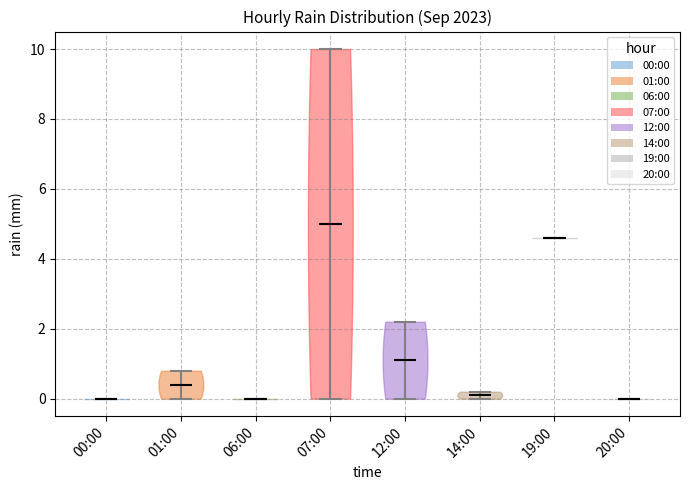

Reading left to right, read every violin against the y-axis: where its median line is, and the lowest and highest points it reaches. The values are not printed on the chart, so give them approximately, as read against the axis.

00:00: median line 0.0, lowest point 0.0, highest point 0.0
01:00: median line 0.4, lowest point 0.0, highest point 0.8
06:00: median line 0.0, lowest point 0.0, highest point 0.0
07:00: median line 5.0, lowest point 0.0, highest point 10.0
12:00: median line 1.2, lowest point 0.0, highest point 2.2
14:00: median line 0.2, lowest point 0.0, highest point 0.2
19:00: median line 4.6, lowest point 4.6, highest point 4.6
20:00: median line 0.0, lowest point 0.0, highest point 0.0